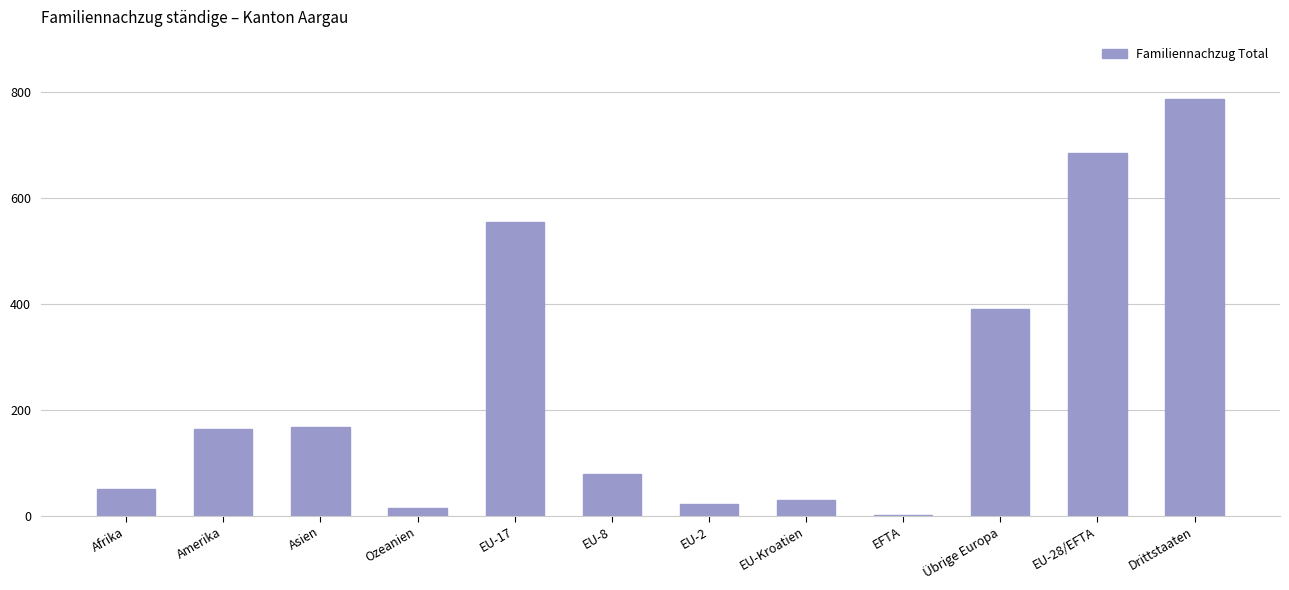

What is the sum of the values at Asien and EU-Kroatien?

196